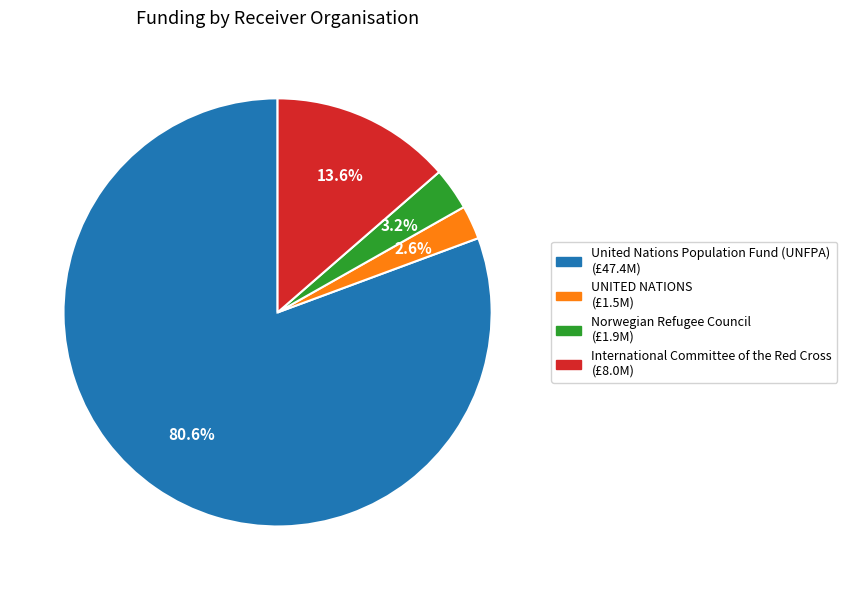

What is the smallest slice in the pie chart?

UNITED NATIONS